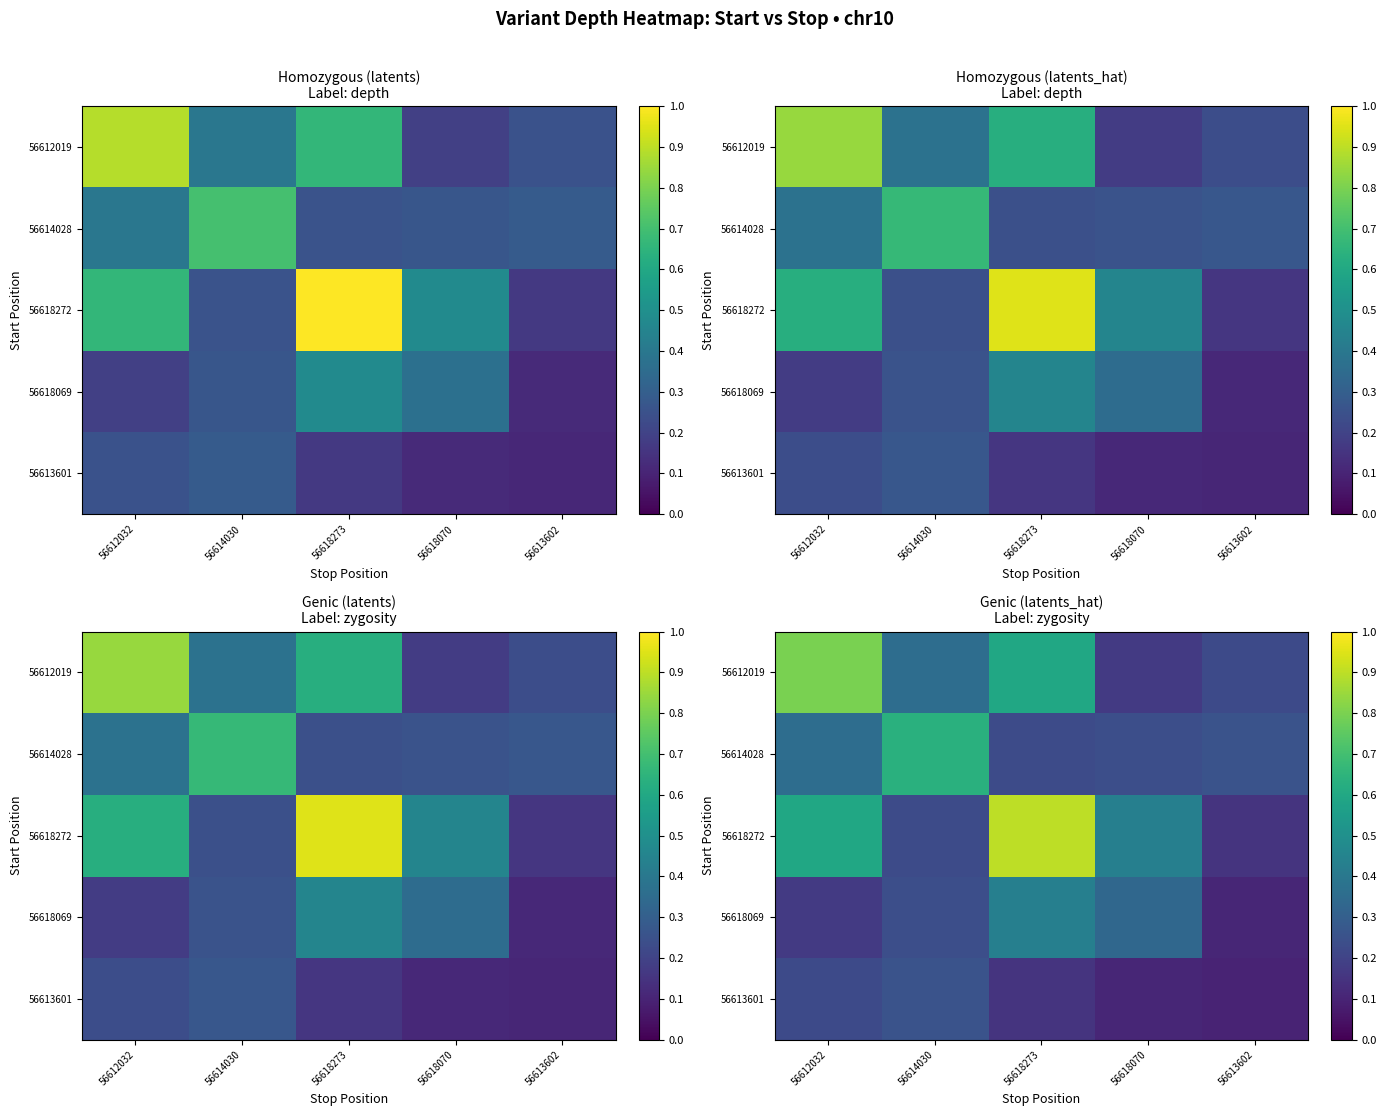

How many series are shown in this chart?

5